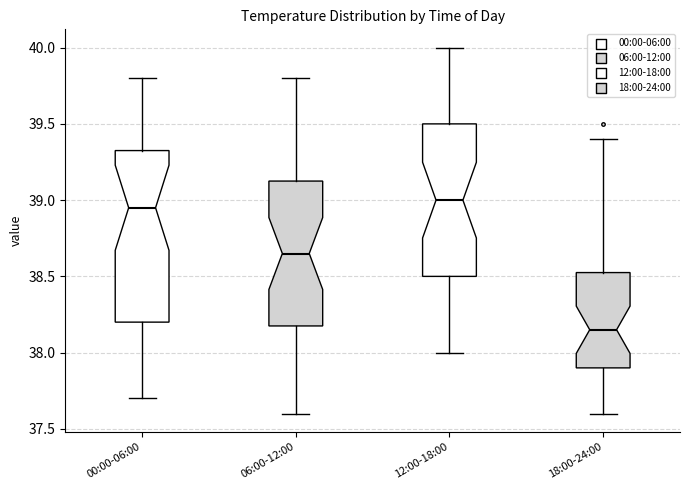

Comparing the boxes themselves (not the whiskers), which one is the tallest?

00:00-06:00